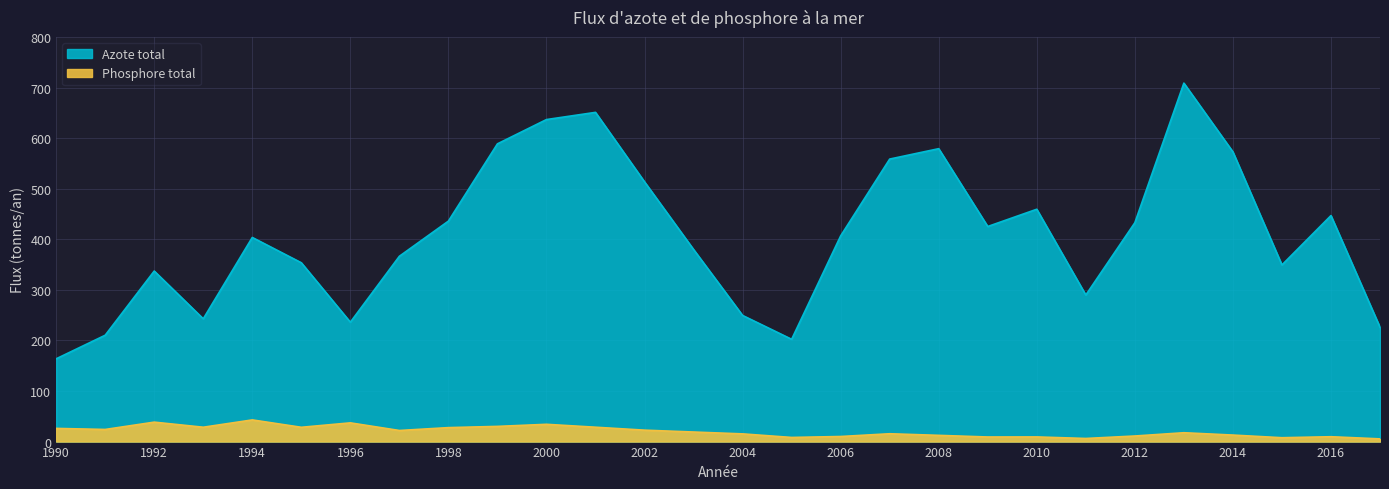

What is the difference between the maximum and minimum values in the Azote total series?

545.1